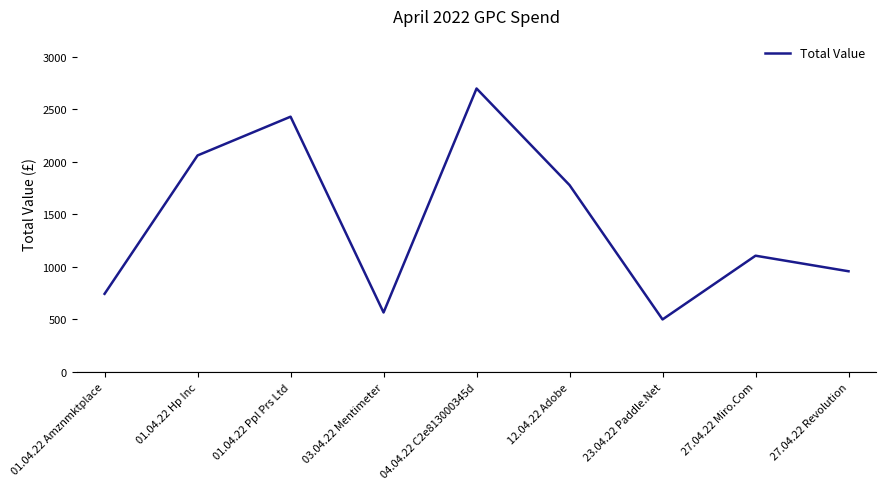

Rank the categories by value from lowest to highest.

23.04.22 Paddle.Net, 03.04.22 Mentimeter, 01.04.22 Amznmktplace, 27.04.22 Revolution, 27.04.22 Miro.Com, 12.04.22 Adobe, 01.04.22 Hp Inc, 01.04.22 Ppl Prs Ltd, 04.04.22 C2e813000345d